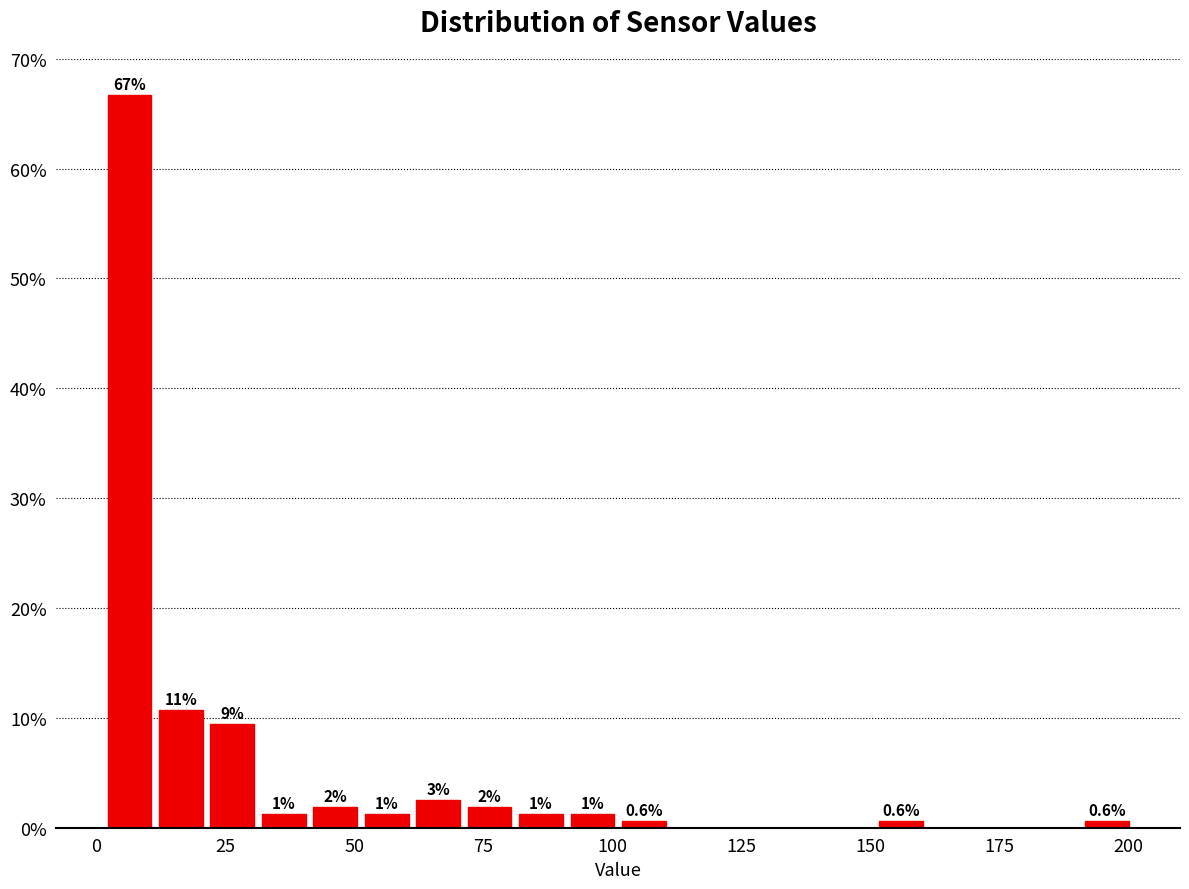

Around what value on the x-axis is the tallest bar? Give the approximate position of its centre, as read against the axis.

5